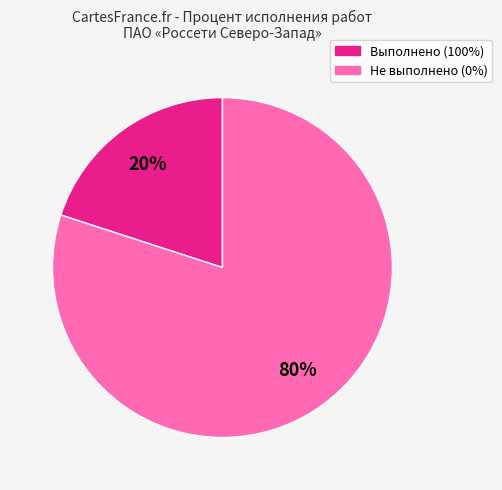

To the nearest percent, what is the average slice percentage?

50%